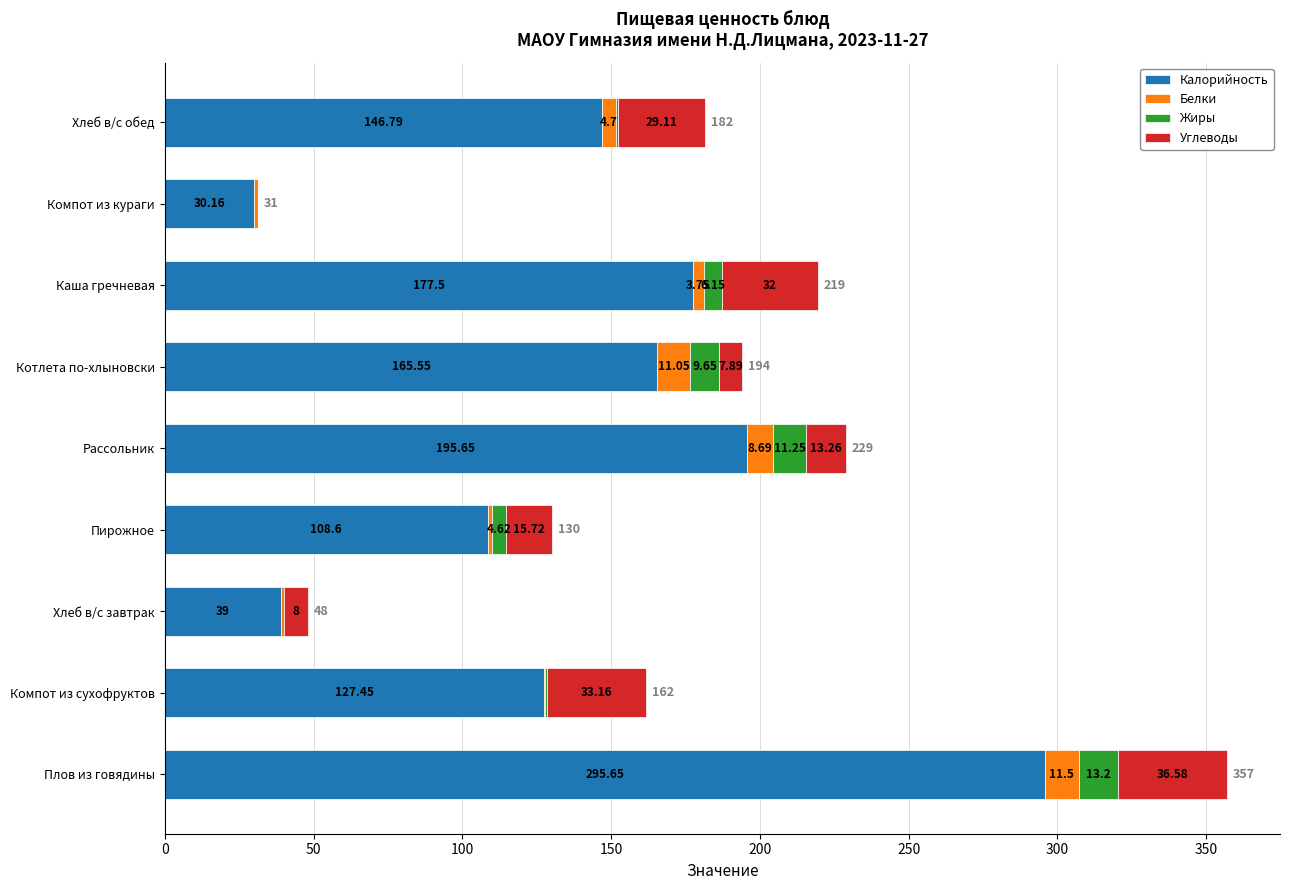

Count the number of data series in this chart.

4